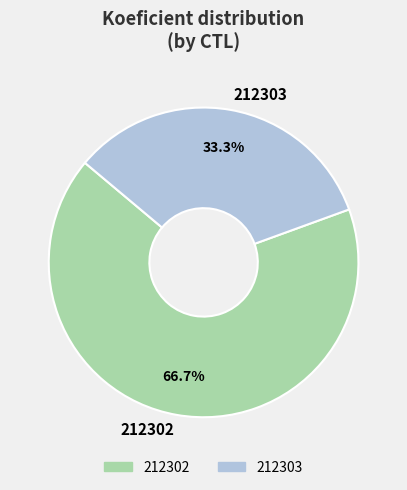

How many segments does this pie chart have?

2